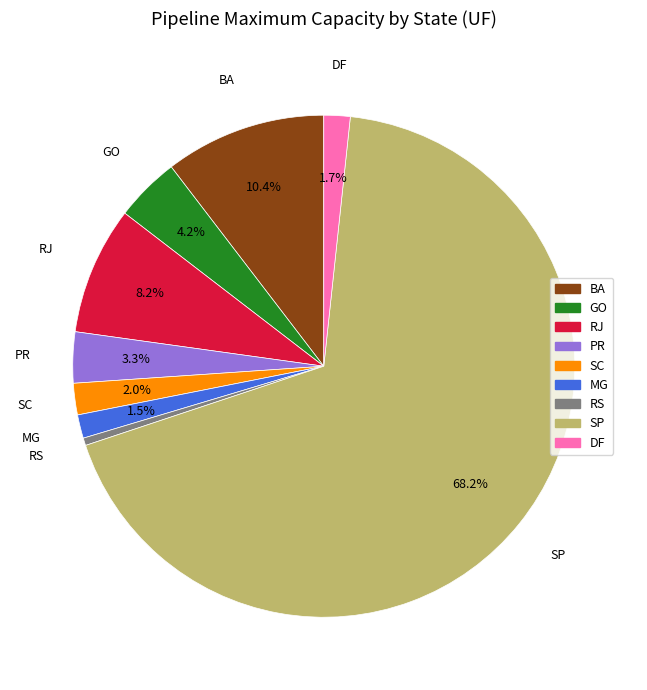

Does any single category account for the majority?

Yes